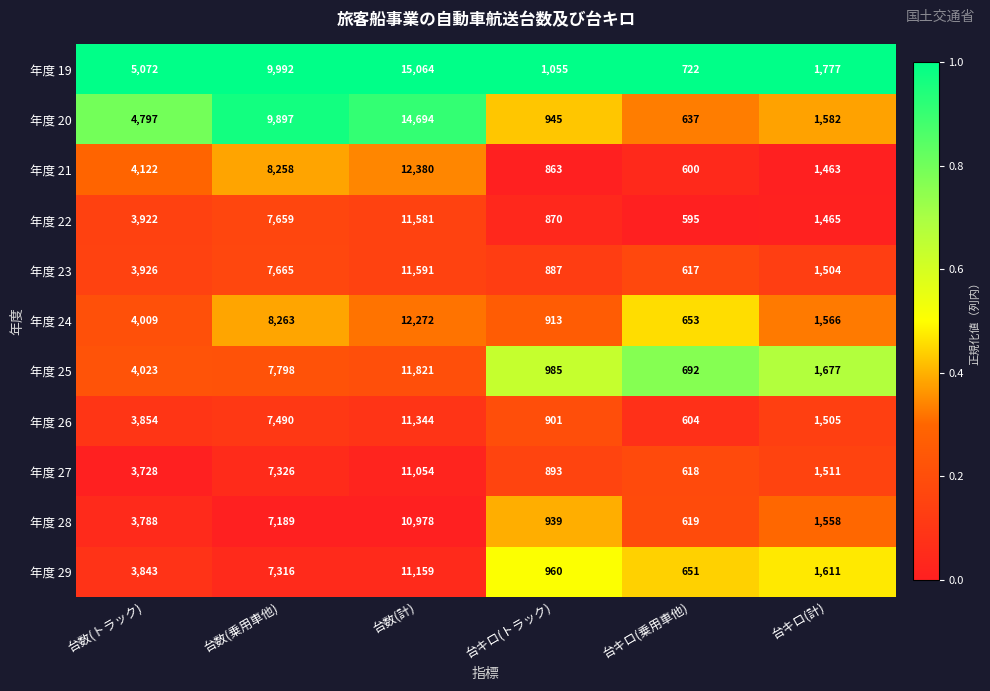

What is the smallest value displayed?

595